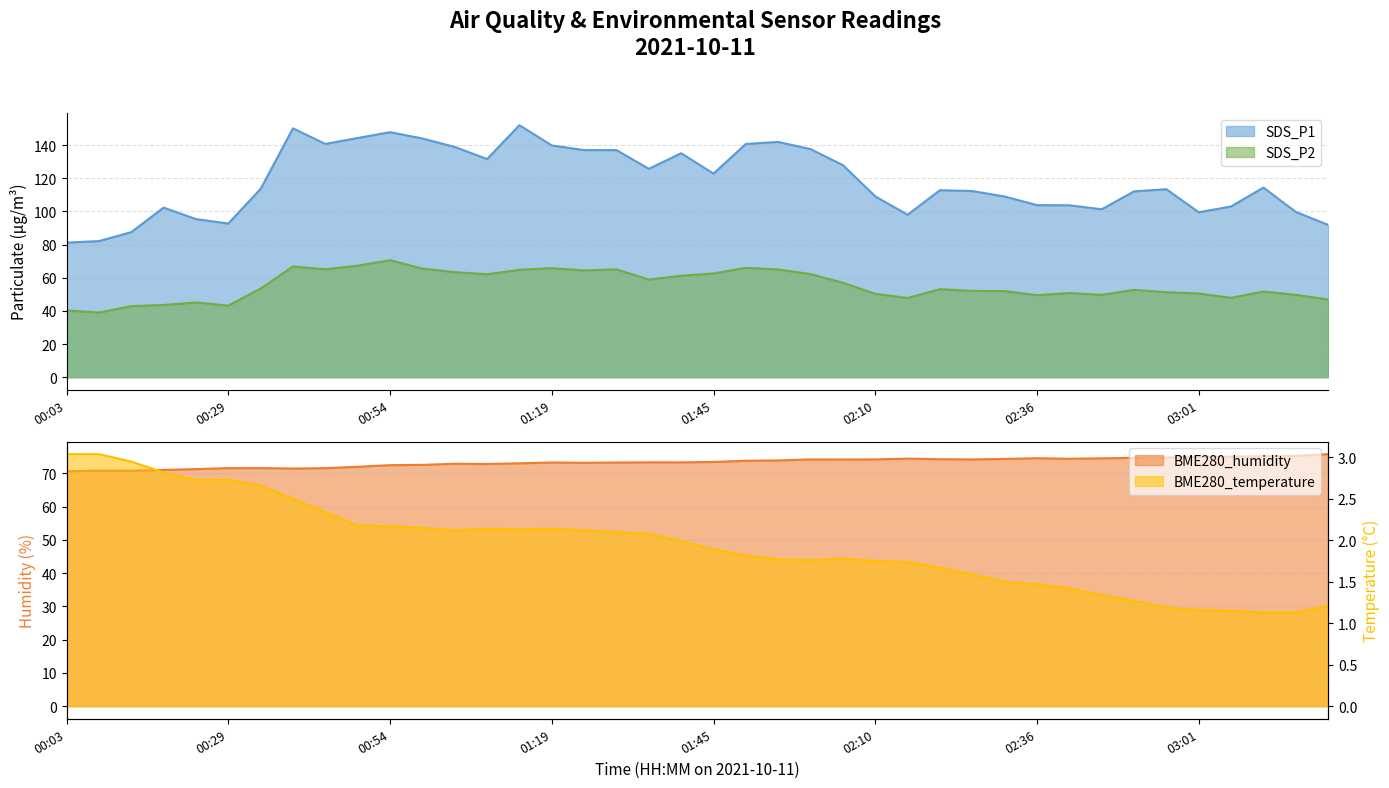

What position from the left is 02:31?

30